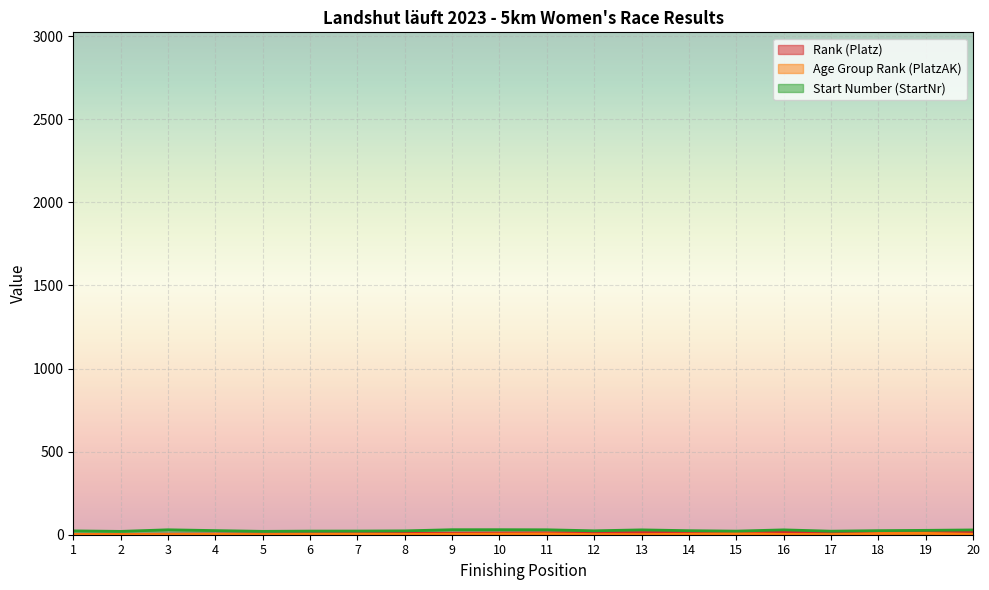

Where is Age Group Rank (PlatzAK) nearest to the value 4?

10